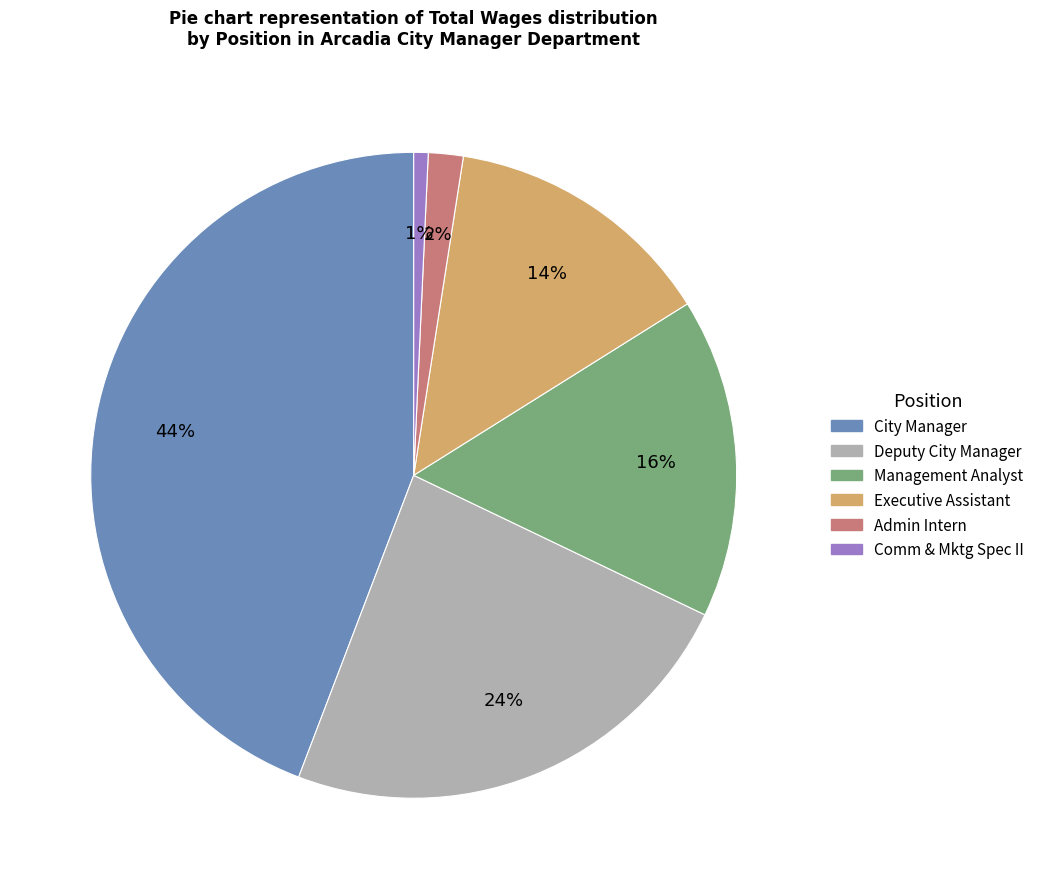

To the nearest percent, what percentage of the pie is Management Analyst?

16%